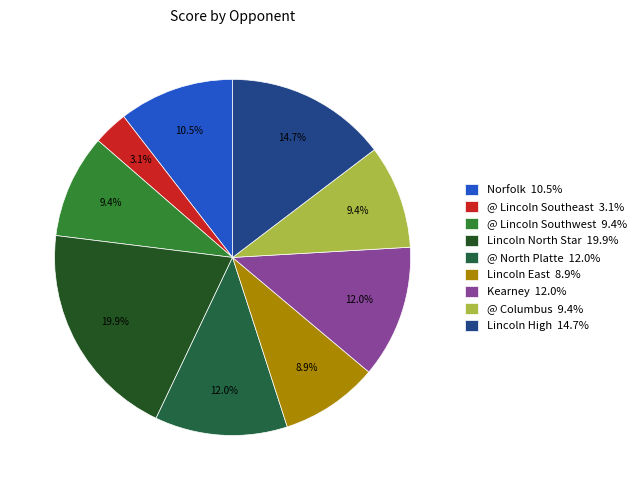

Which has a higher value, Lincoln North Star or @ North Platte?

Lincoln North Star